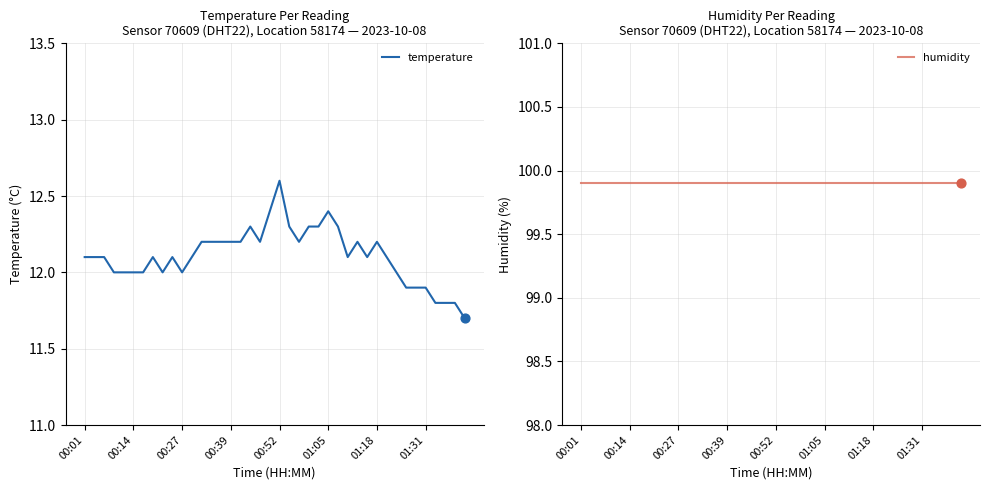

Which series has the largest total across all categories?

humidity